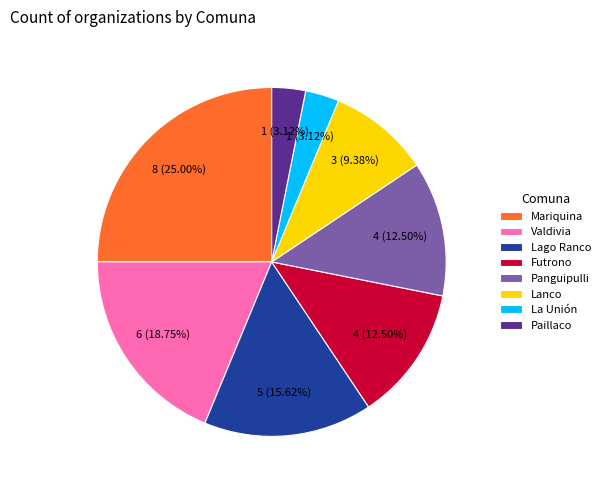

Combined, do Lago Ranco and Panguipulli account for over 50%?

No